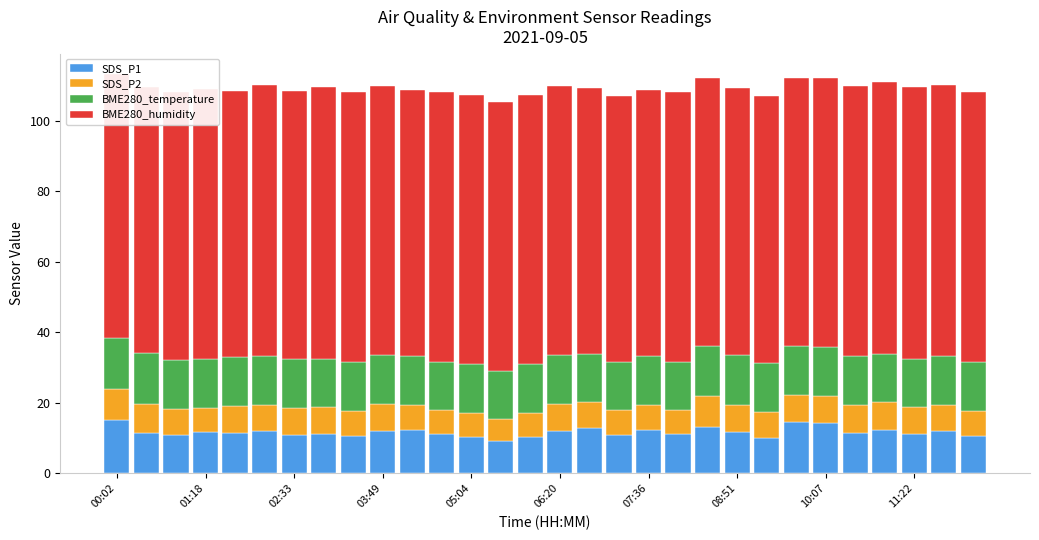

Is it true that SDS_P1 equals 11.5 at 25?

True